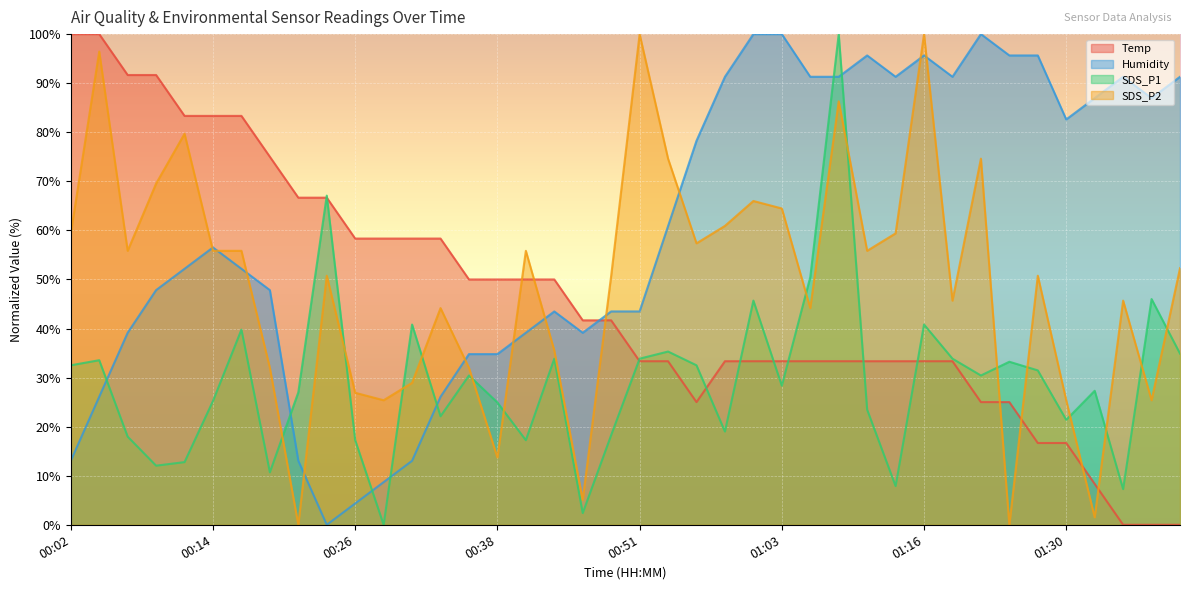

What is the label of the 15th point from the right?

01:03